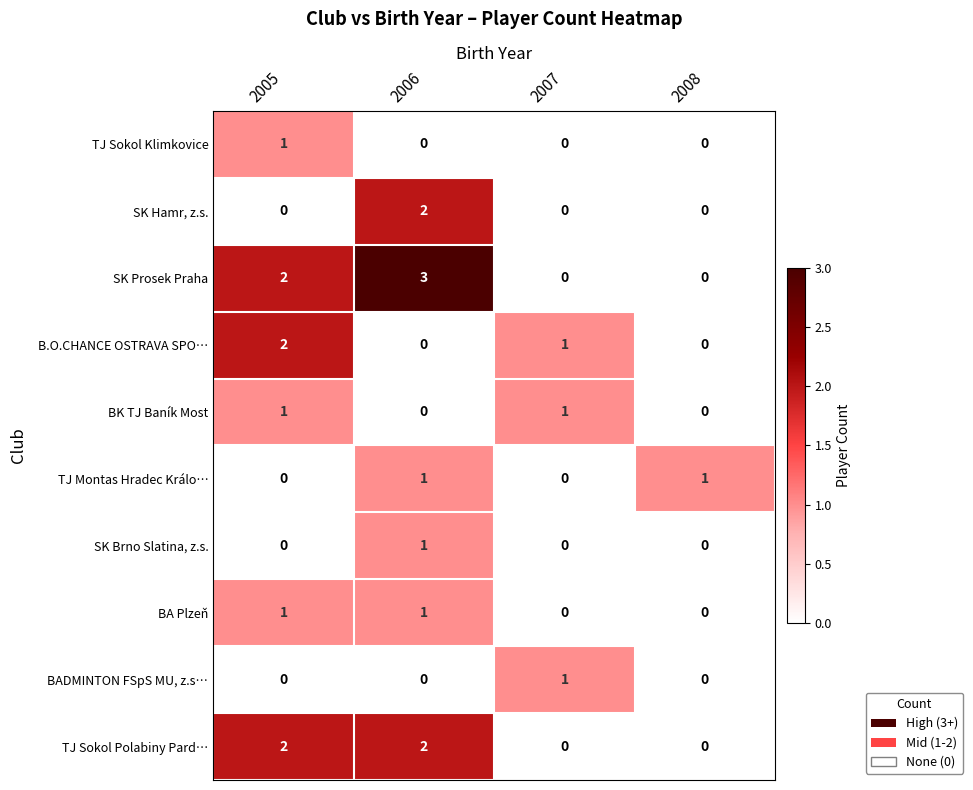

At which category is the sum across all series the highest?

2006